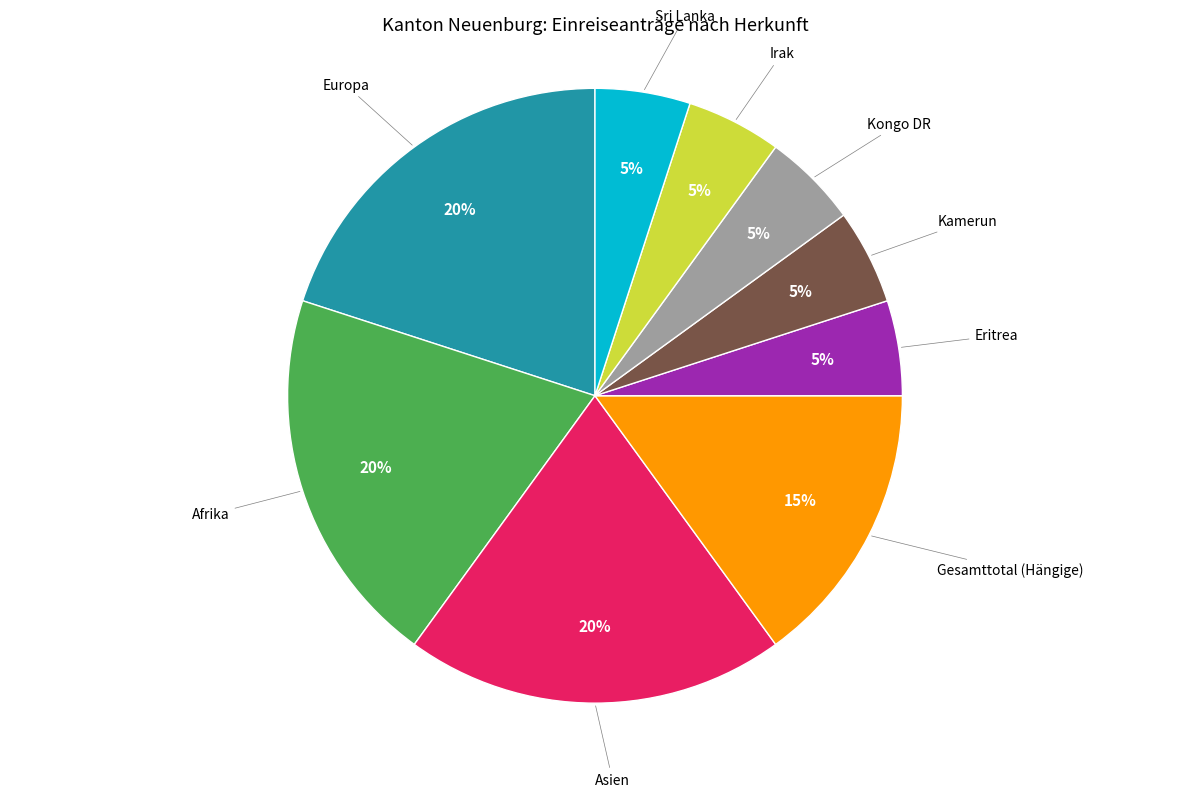

Count the number of slices in the pie.

9